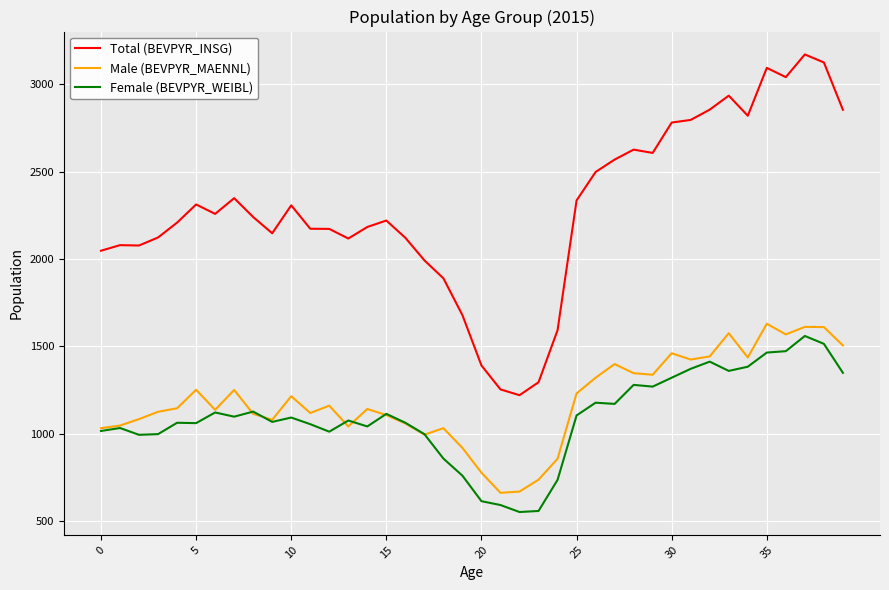

What is the minimum value for Female (BEVPYR_WEIBL)?

552